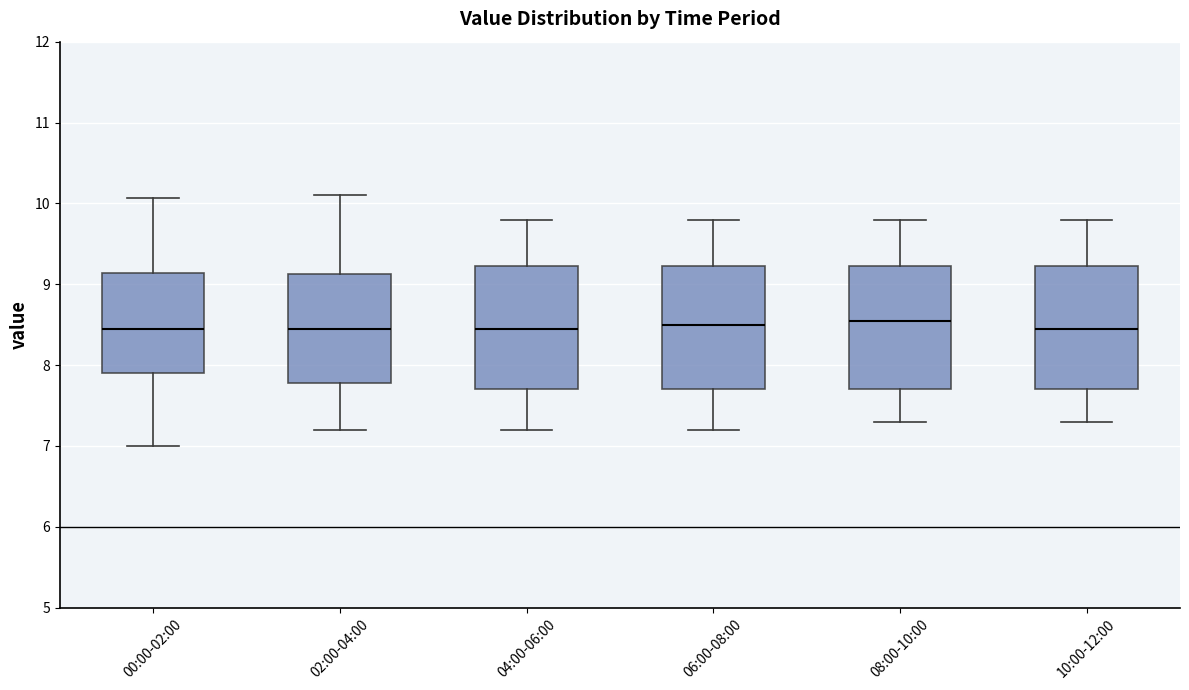

Where is the upper edge of the box for 10:00-12:00 on the y-axis? The values are not printed on the chart, so give them approximately, as read against the axis.

9.2